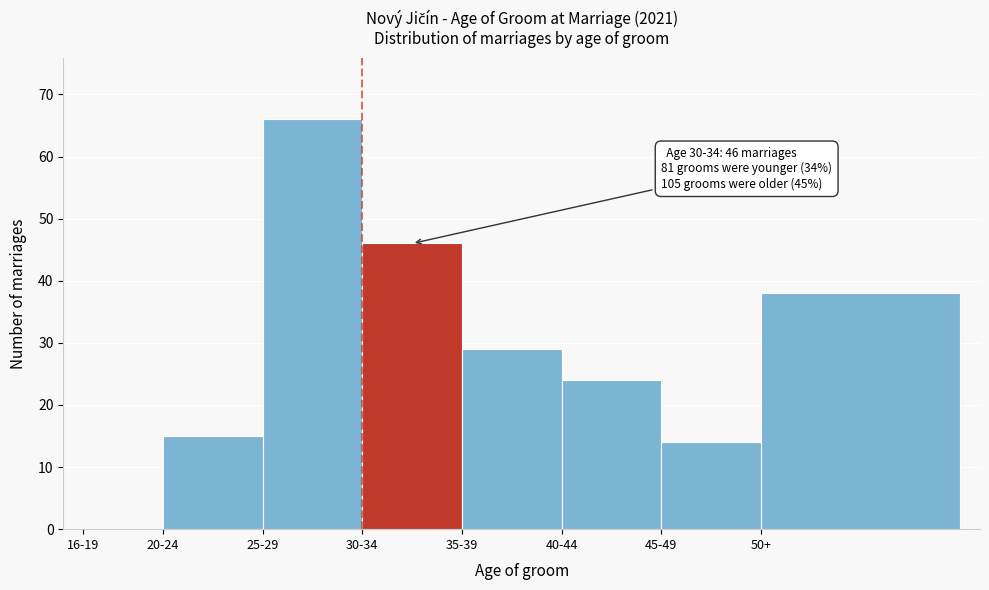

Reading left to right, extract all data points from this chart.

16-19=0	20-24=15	25-29=66	30-34=46	35-39=29	40-44=24	45-49=14	50+=38